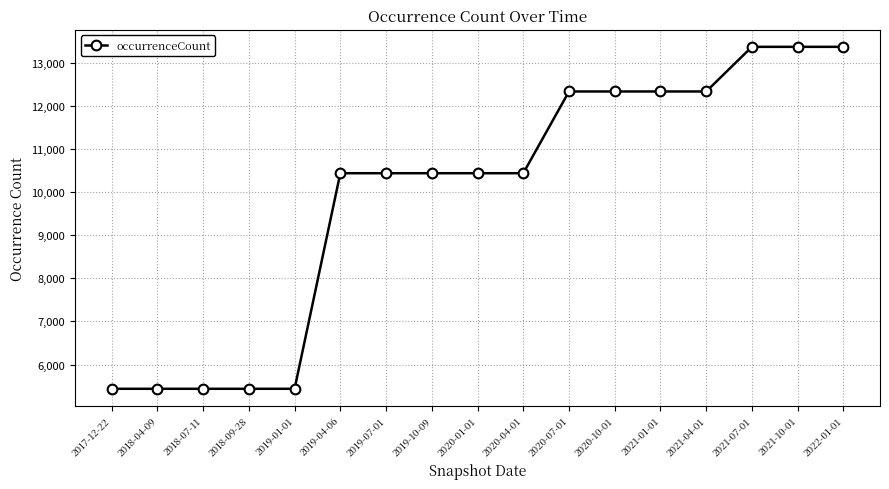

What is the value of the 12th point from the left?

12329